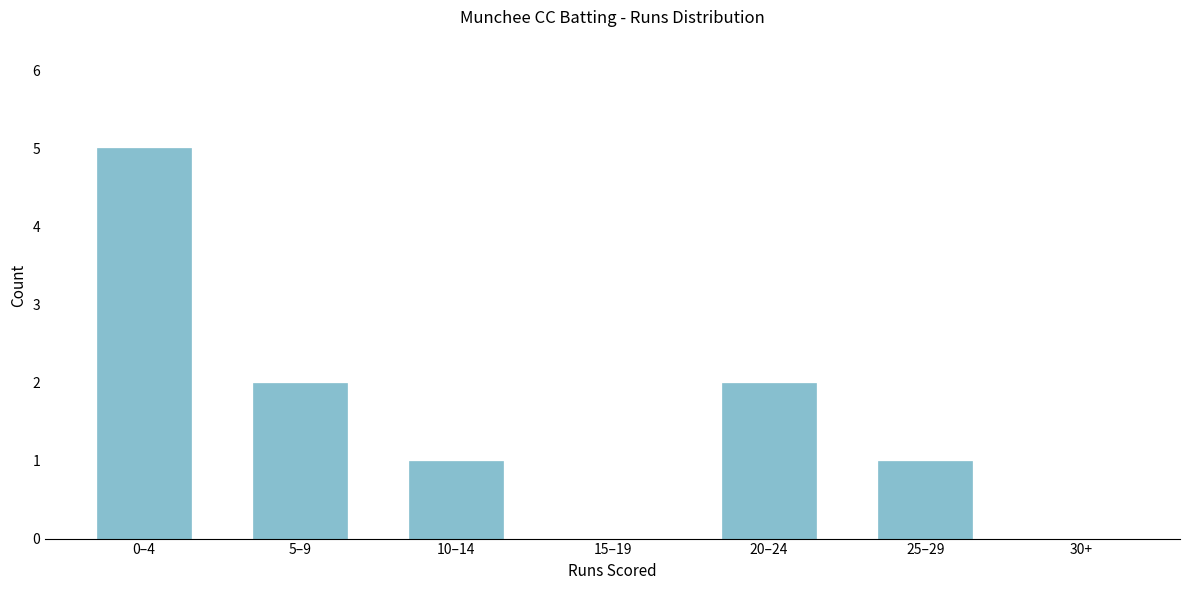

Reading right to left, what are all the values shown in this chart?

30+=0	25–29=1	20–24=2	15–19=0	10–14=1	5–9=2	0–4=5